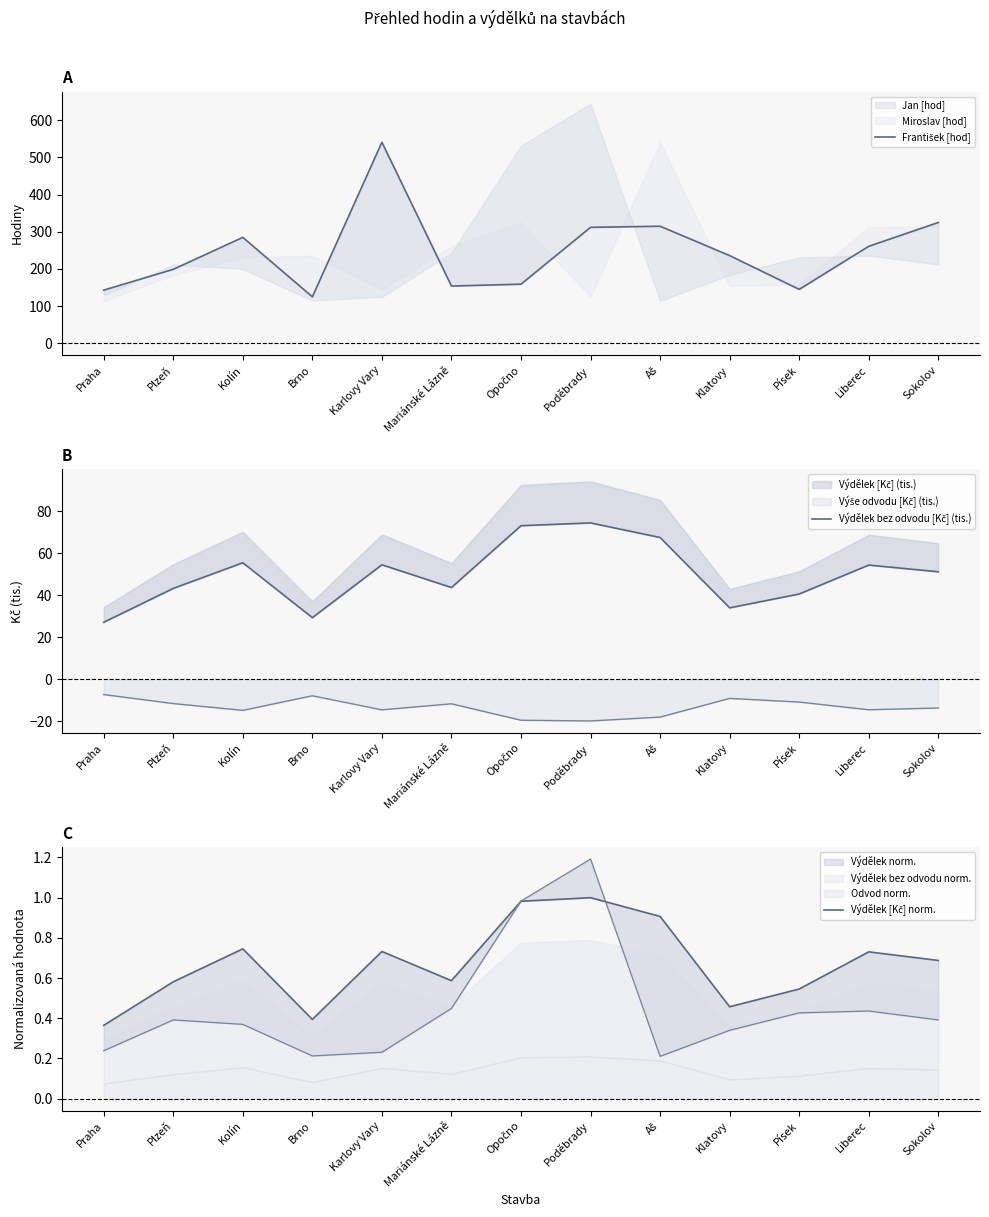

What is the label of the 1st point from the left?

Praha